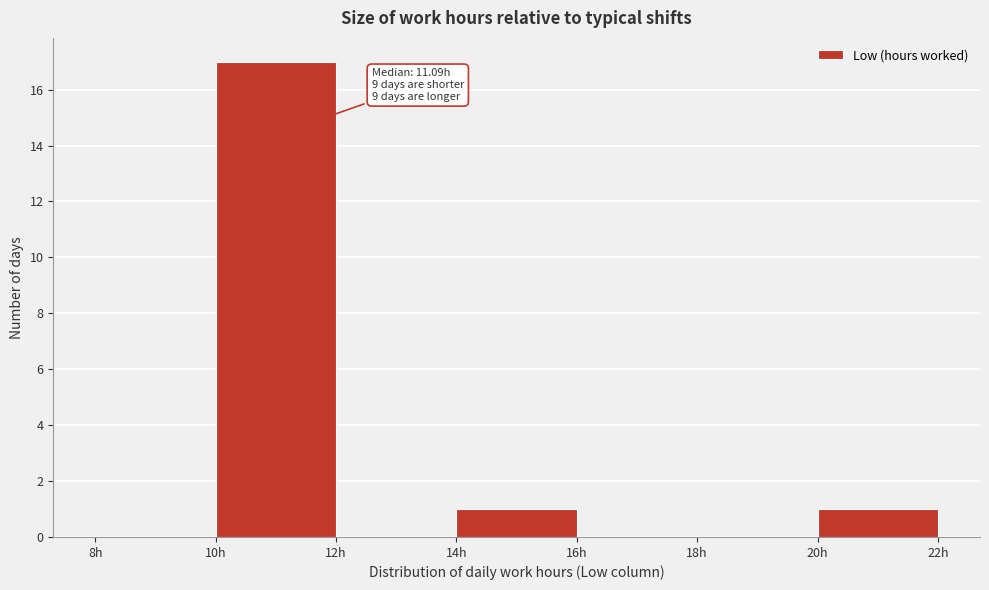

Which range on the x-axis has the tallest bar?

10 to 12